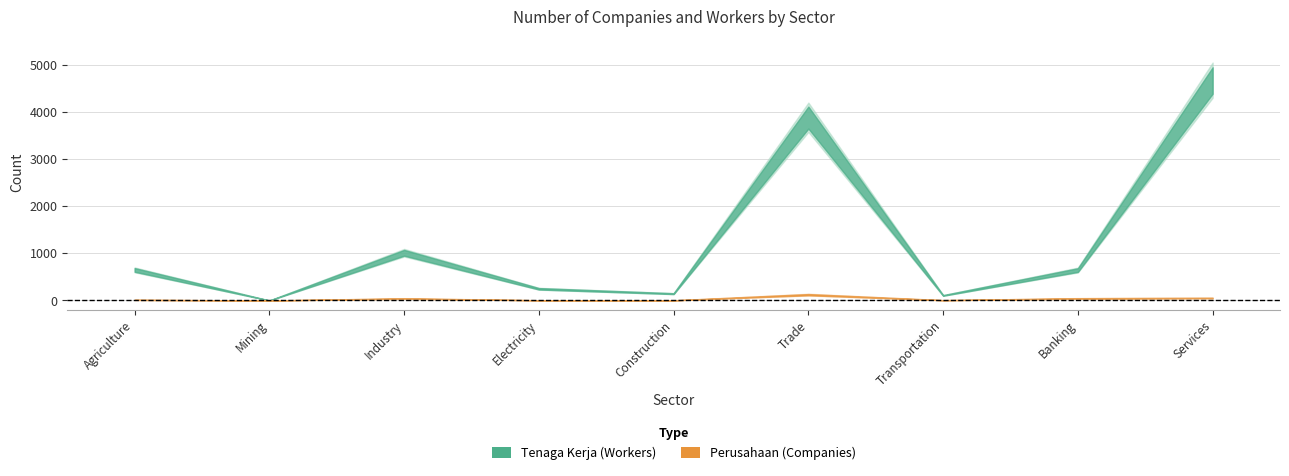

Rank the series by their maximum value, from lowest to highest.

Perusahaan, Tenaga Kerja